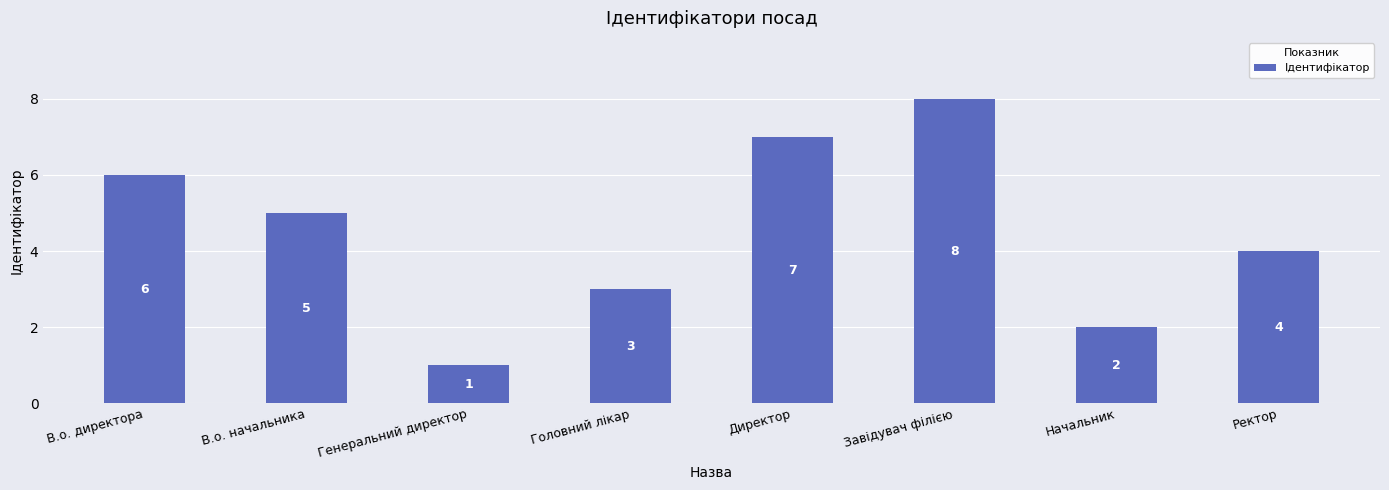

What is the change in value from В.о. начальника to Директор?

+2